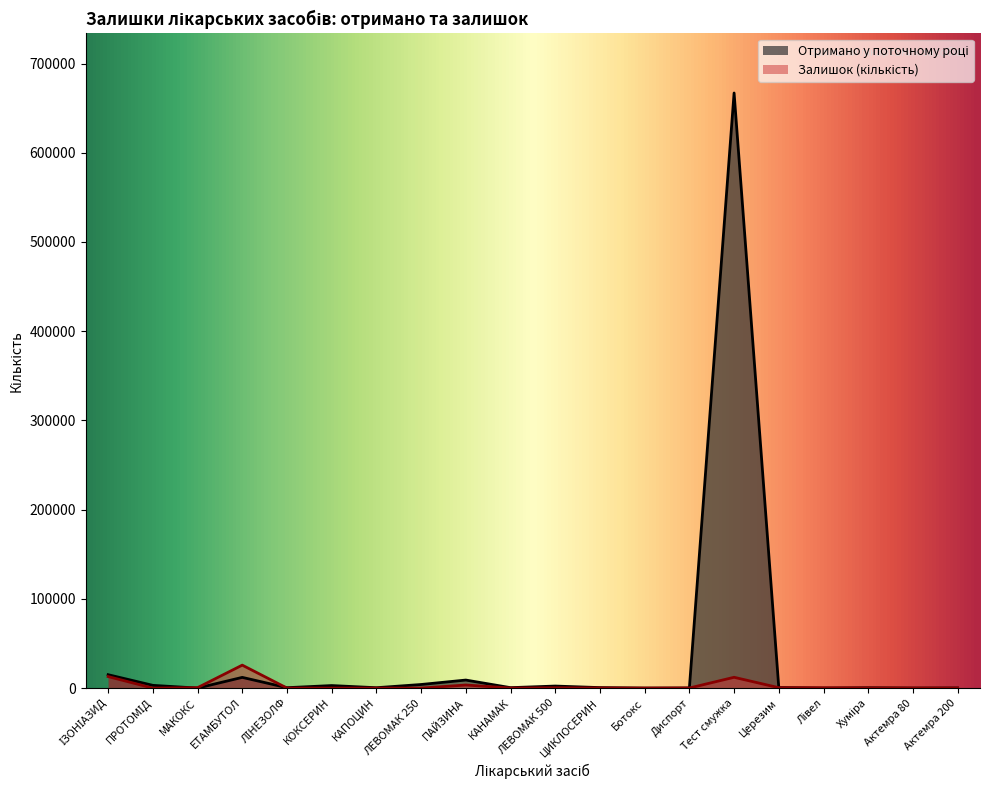

At which category is the sum across all series the highest?

Тест смужка